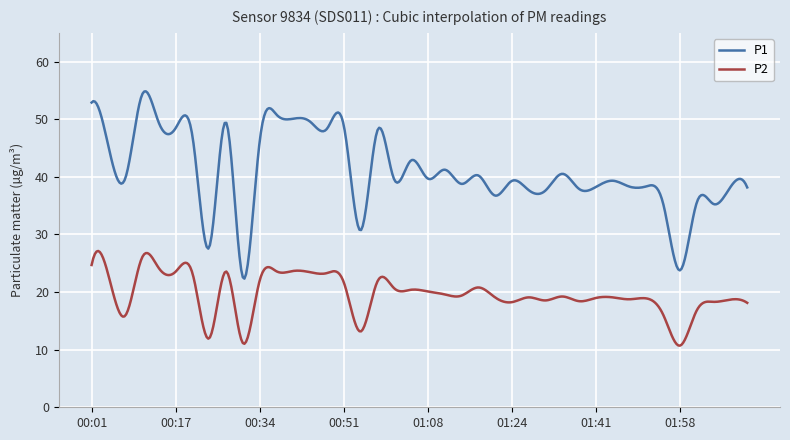

Which series has the widest spread of values?

P1